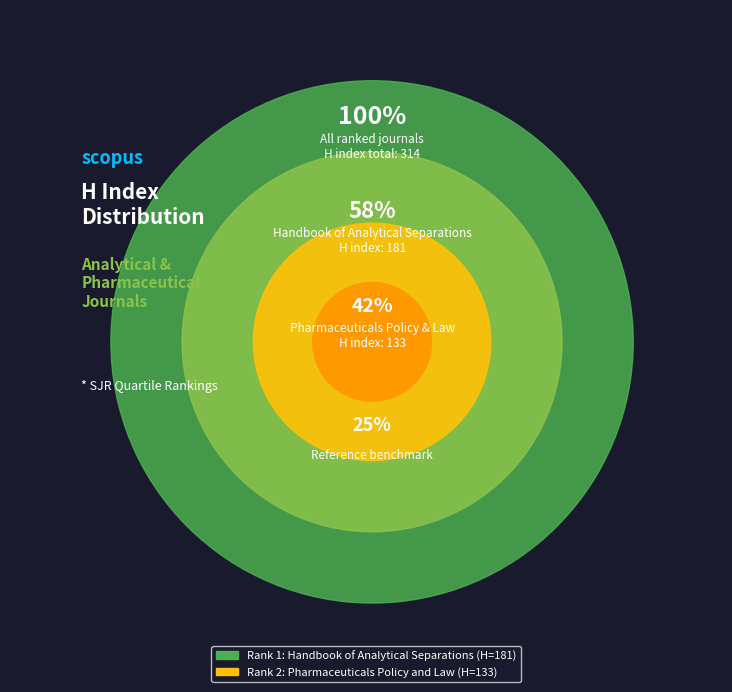

Which slice is the largest?

Handbook of Analytical Separations